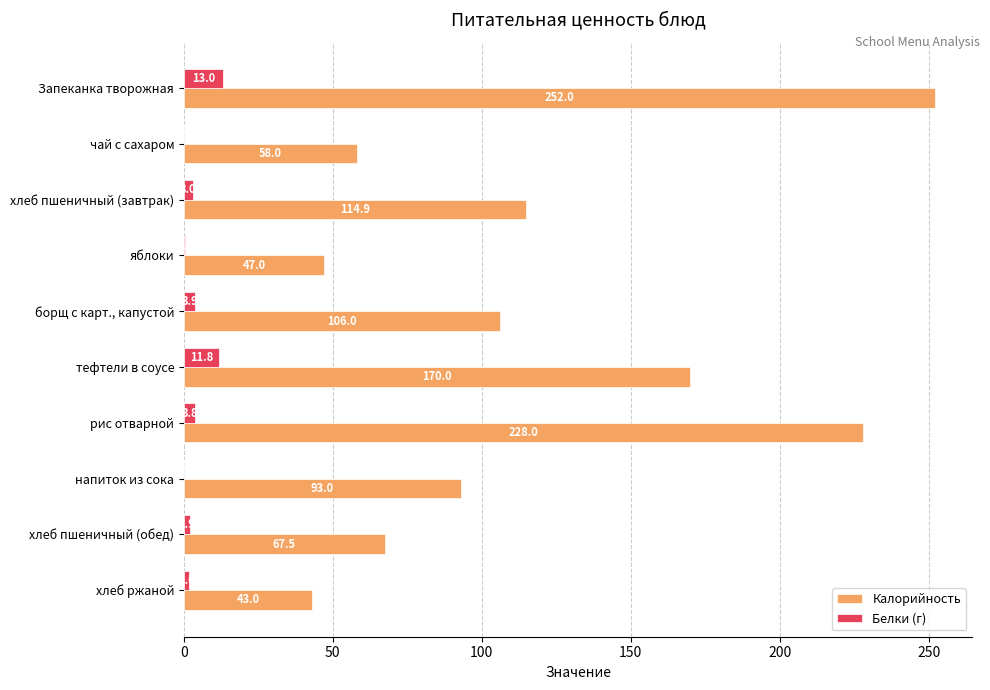

The value of Белки (г) at напиток из сока is 0.1. True or false?

True